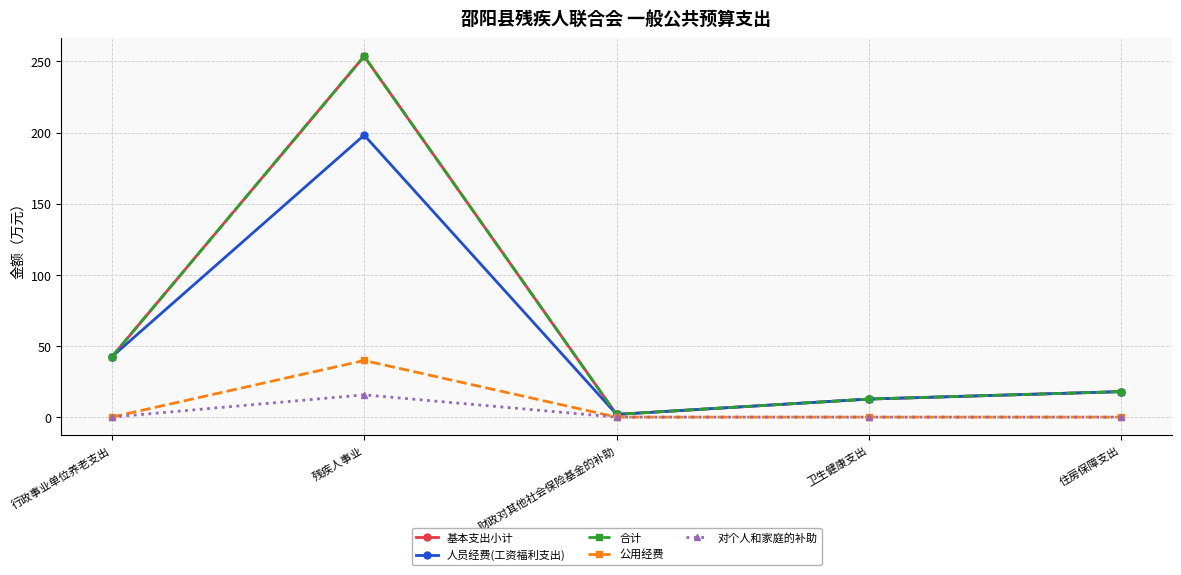

Reading left to right, extract all data points from this chart.

基本支出小计: 42.4	253.6	1.9	12.7	17.9
人员经费(工资福利支出): 42.4	198.2	1.9	12.7	17.9
合计: 42.4	253.6	1.9	12.7	17.9
公用经费: 0.0	39.8	0.0	0.0	0.0
对个人和家庭的补助: 0.0	15.7	0.0	0.0	0.0